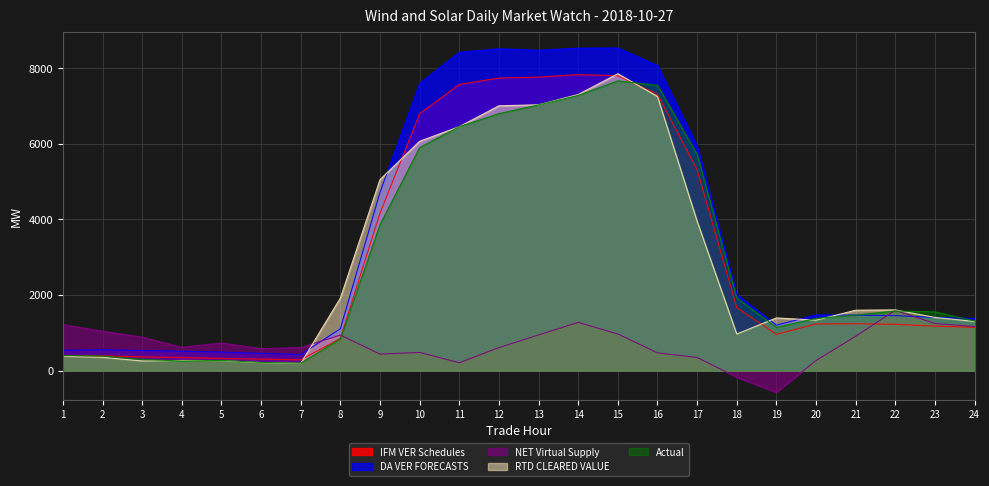

True or false: DA VER FORECASTS has a value of 4717.7 at 9.

True